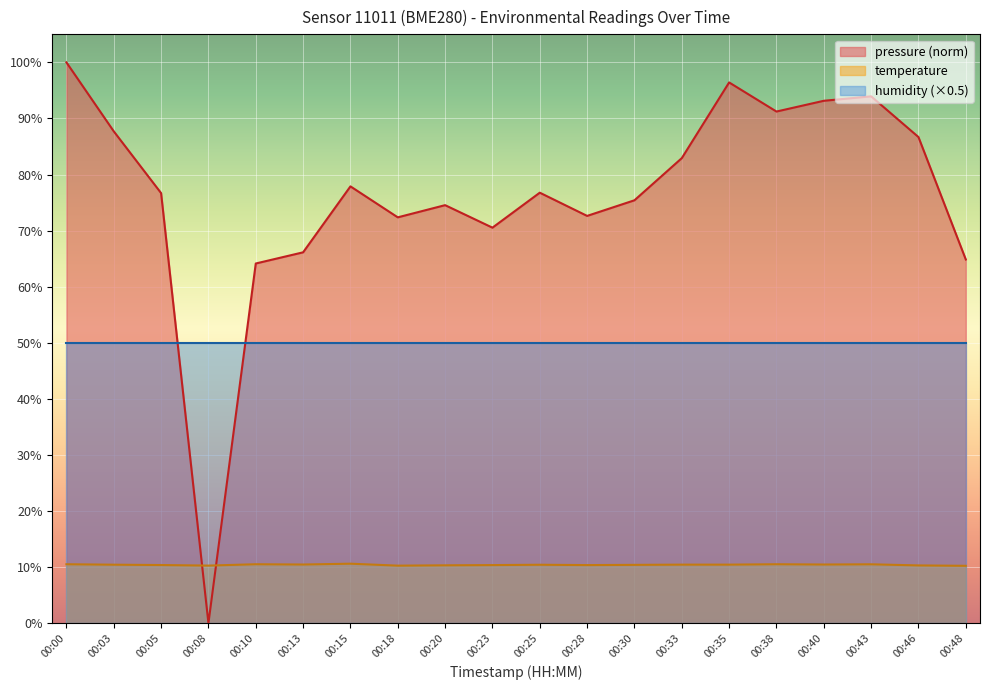

Which series has the largest total across all categories?

pressure (norm)